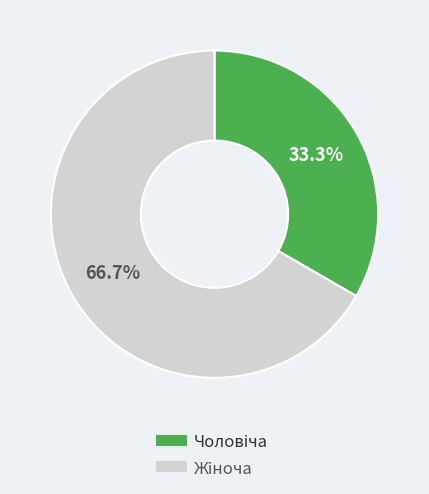

Is there a majority slice in this chart?

Yes